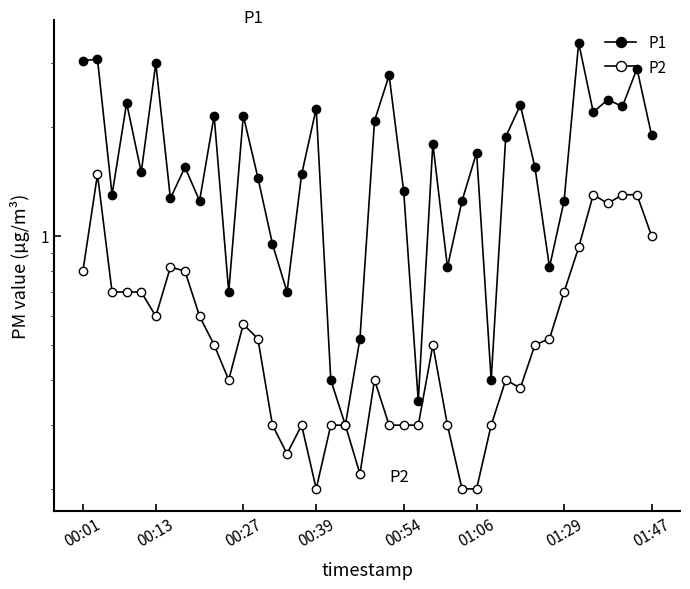

What is the value of the P1 point at the 9th from the left?

1.2